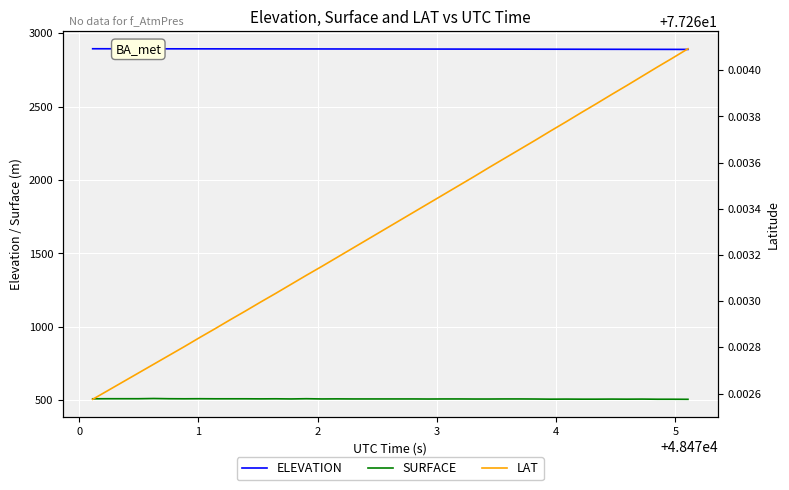

True or false: ELEVATION and SURFACE intersect in this chart.

False